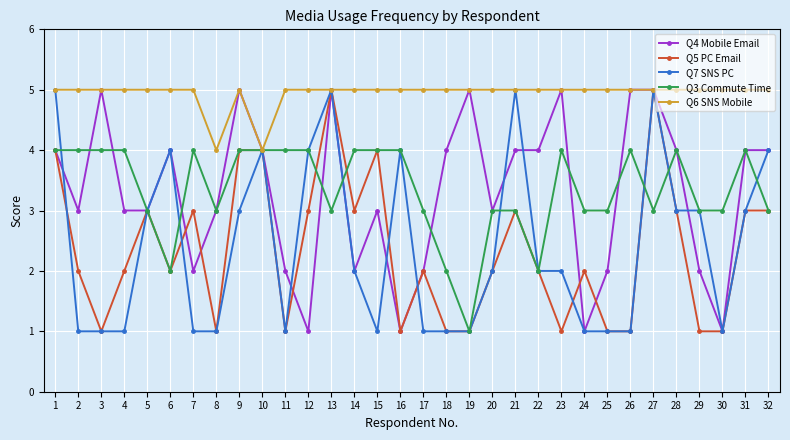

Where is the first local minimum for Q5 PC Email?

3